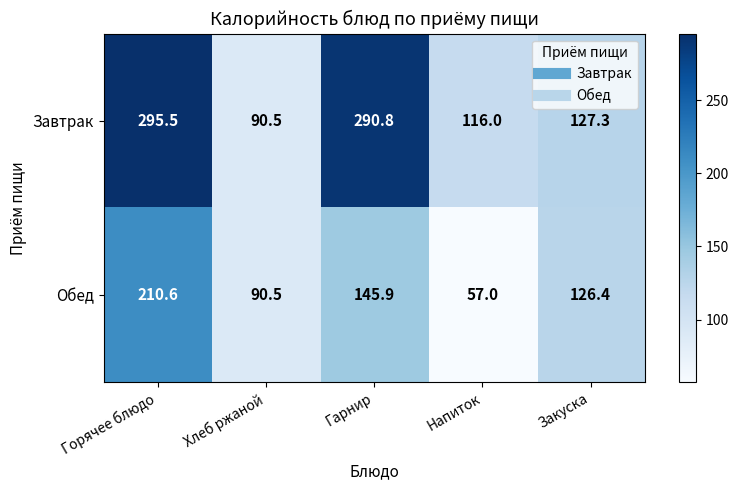

List the series in order of their peak value, lowest first.

Обед, Завтрак